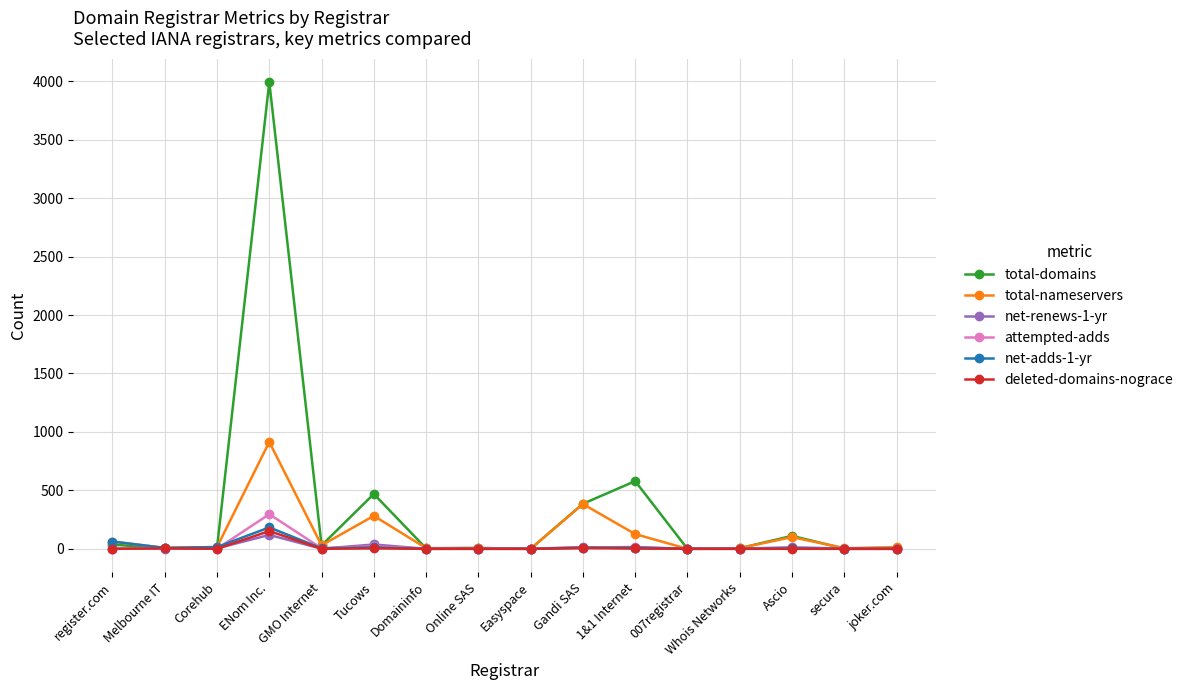

What is the label of the 9th point from the right?

Online SAS